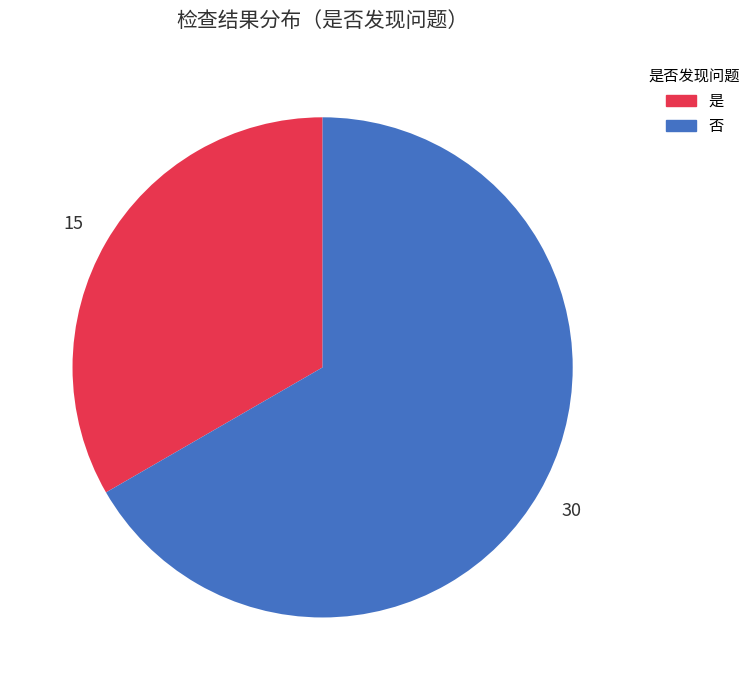

What is the largest slice in the pie chart?

否